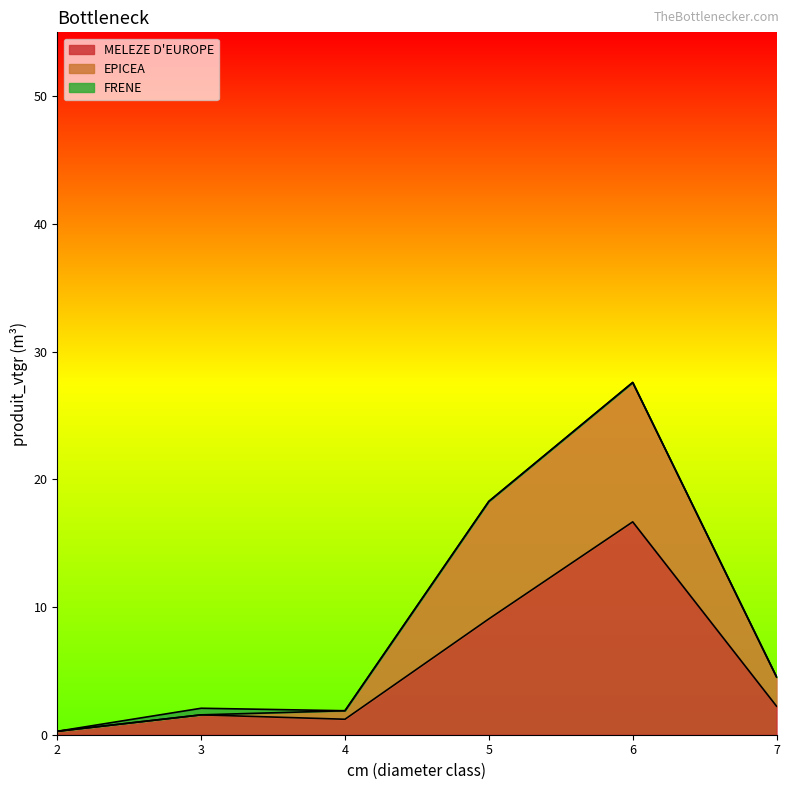

At which category is the sum across all series the highest?

6